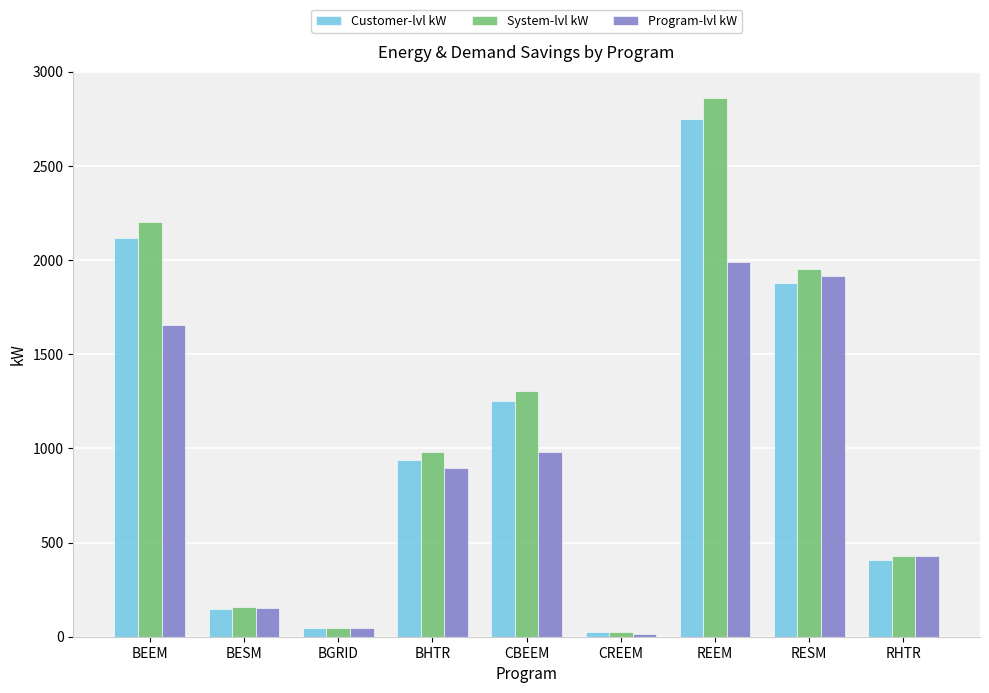

True or false: System-lvl kW has a value of 426.9 at RHTR.

True